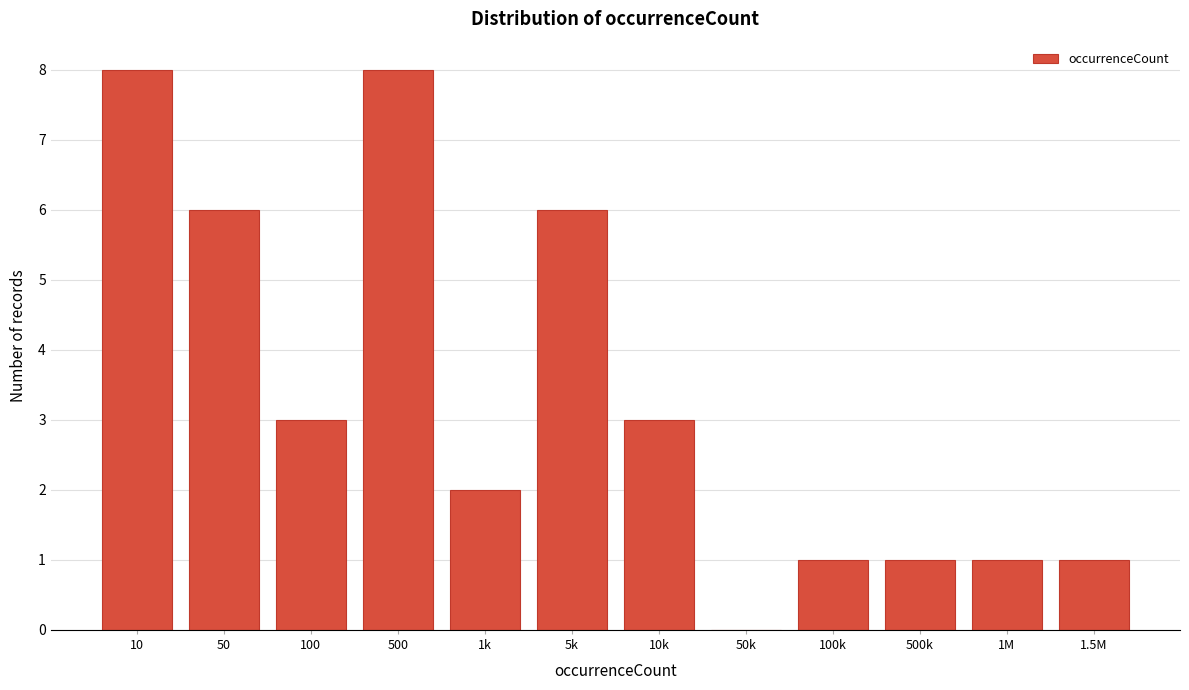

Reading left to right, transcribe all the data shown in this chart.

10=8	50=6	100=3	500=8	1k=2	5k=6	10k=3	50k=0	100k=1	500k=1	1M=1	1.5M=1